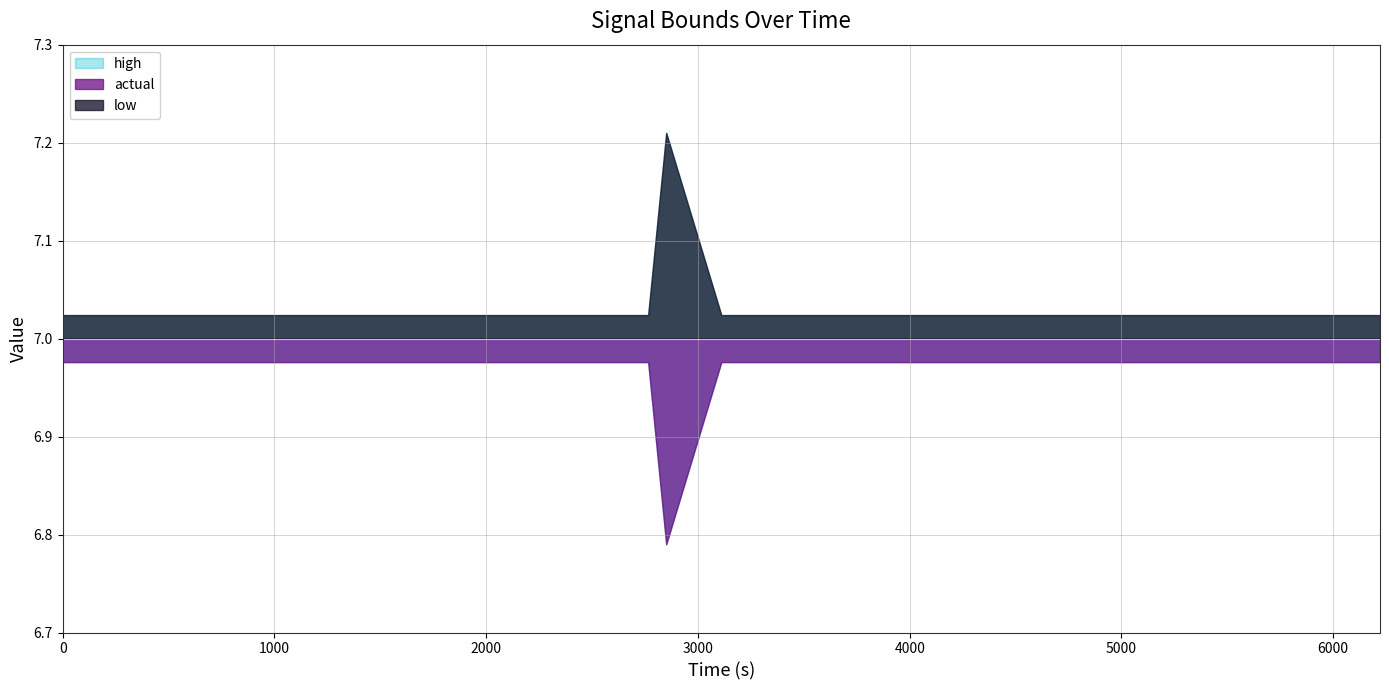

Reading left to right, extract all data points from this chart.

high: 7.0	7.0	7.0	7.0	7.0	7.0	7.0	7.0	7.0	7.0	7.0	7.2	7.0	7.0	7.0	7.0	7.0	7.0	7.0	7.0
actual: 7.0	7.0	7.0	7.0	7.0	7.0	7.0	7.0	7.0	7.0	7.0	7.0	7.0	7.0	7.0	7.0	7.0	7.0	7.0	7.0
low: 7.0	7.0	7.0	7.0	7.0	7.0	7.0	7.0	7.0	7.0	7.0	6.8	7.0	7.0	7.0	7.0	7.0	7.0	7.0	7.0